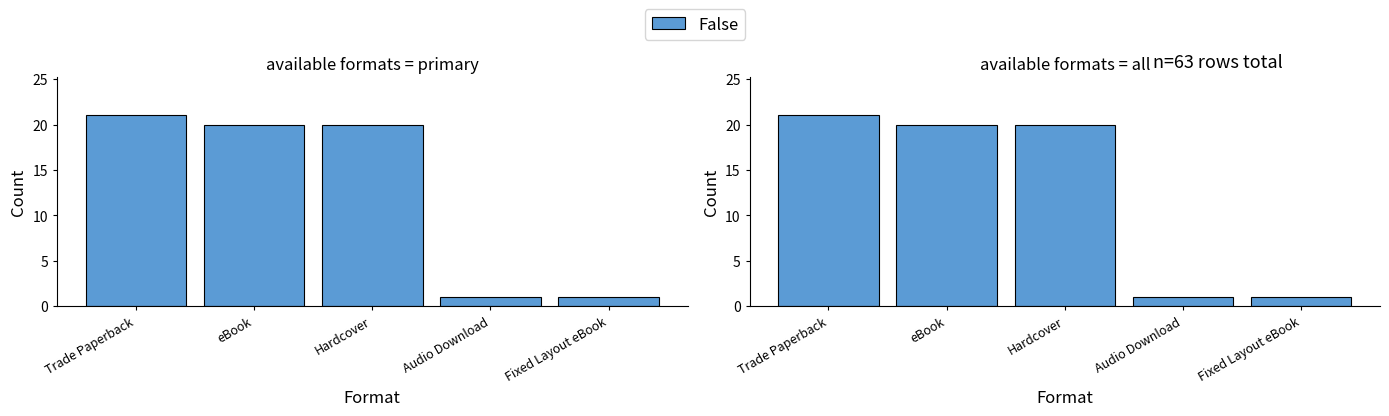

Which label corresponds to the largest value in the chart?

Trade Paperback